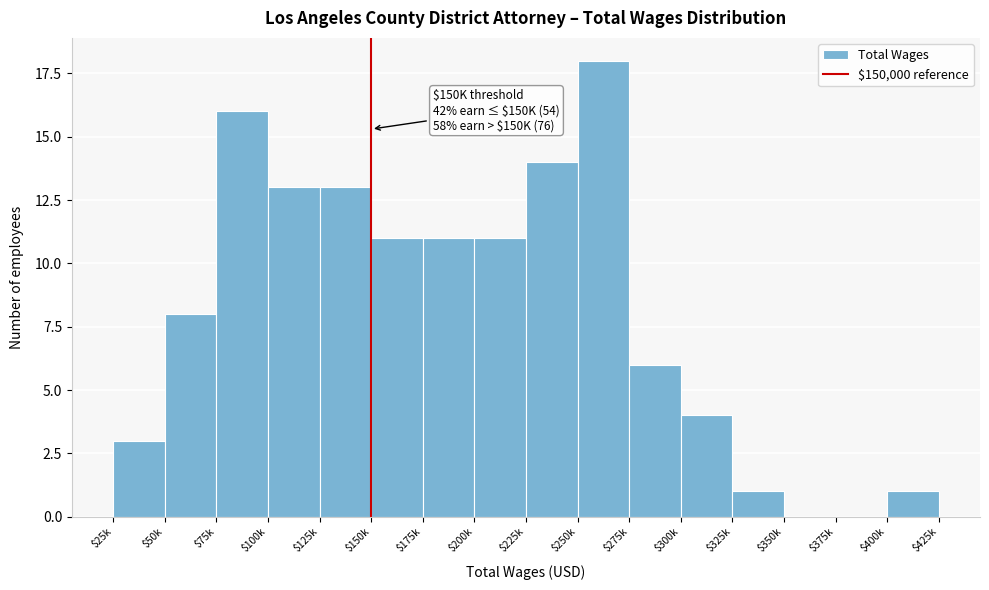

What is the greatest value displayed?

18